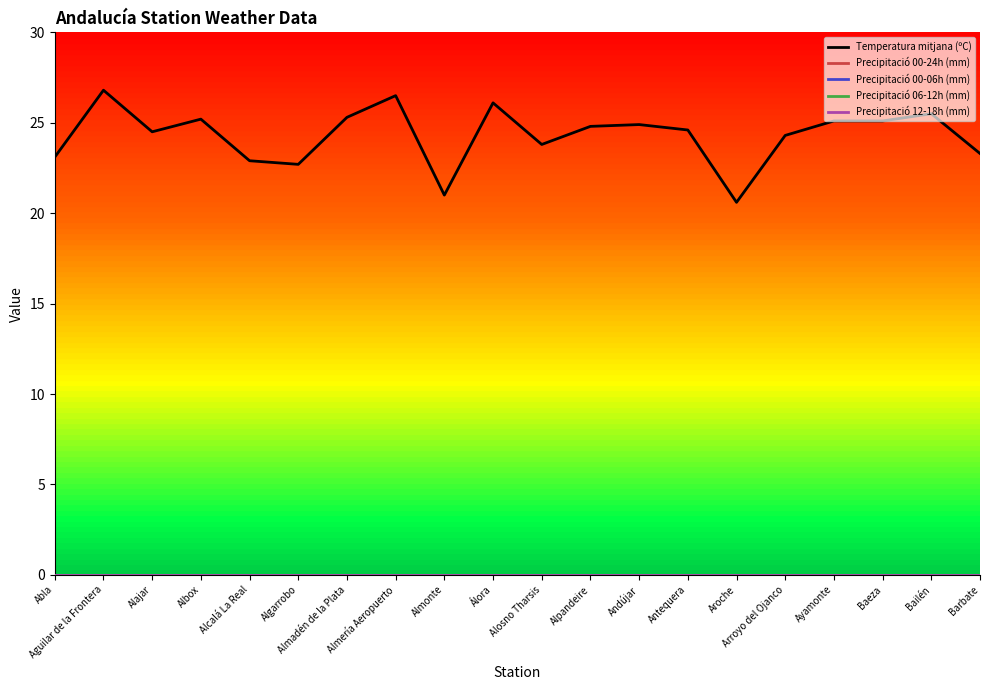

What is the label of the 18th point from the left?

Baeza